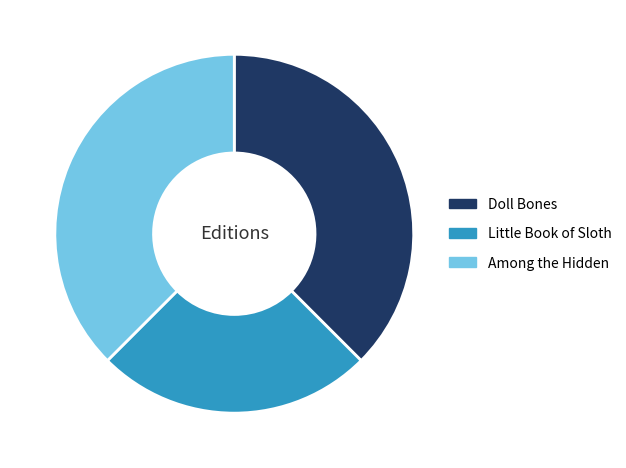

How many slices are in this pie chart?

3